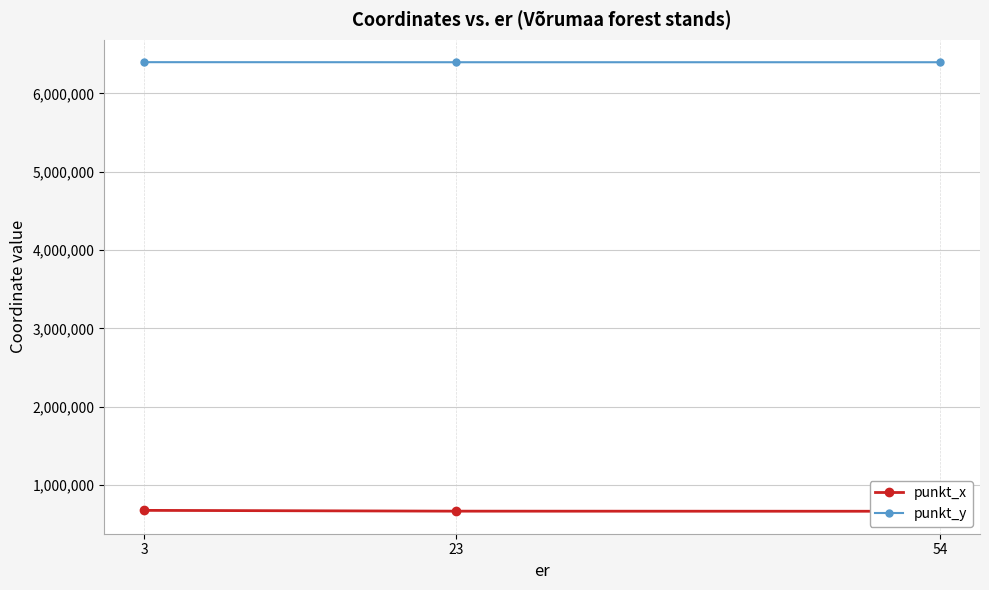

What is the difference between the maximum and minimum values in the punkt_y series?

816.5